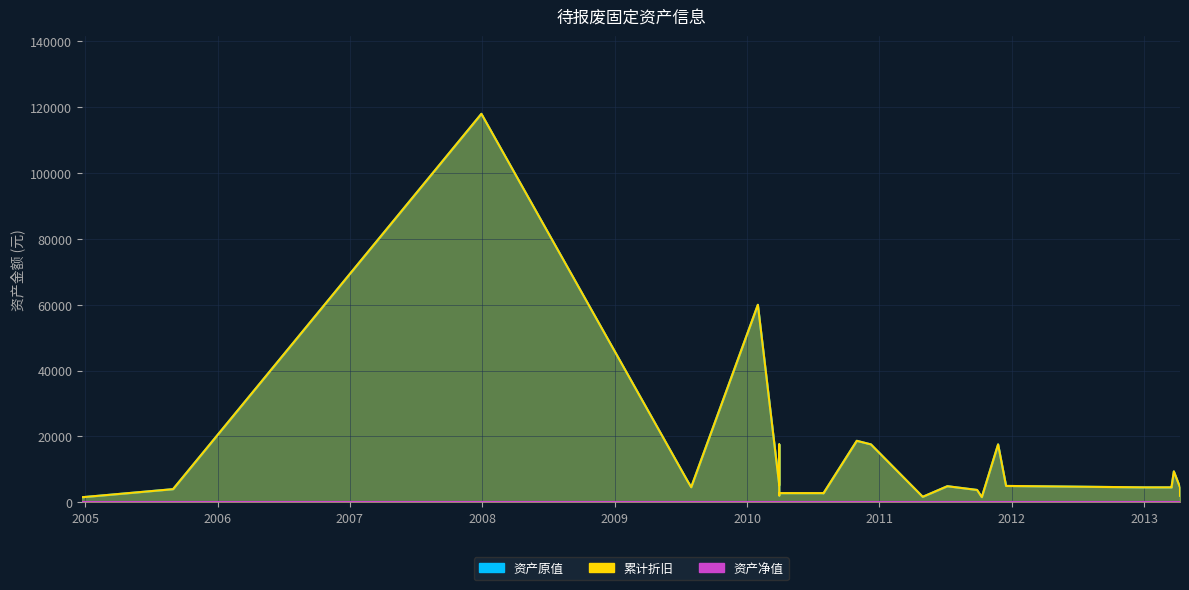

At 2011-05-01, list the series in order from smallest to largest.

资产原值, 累计折旧